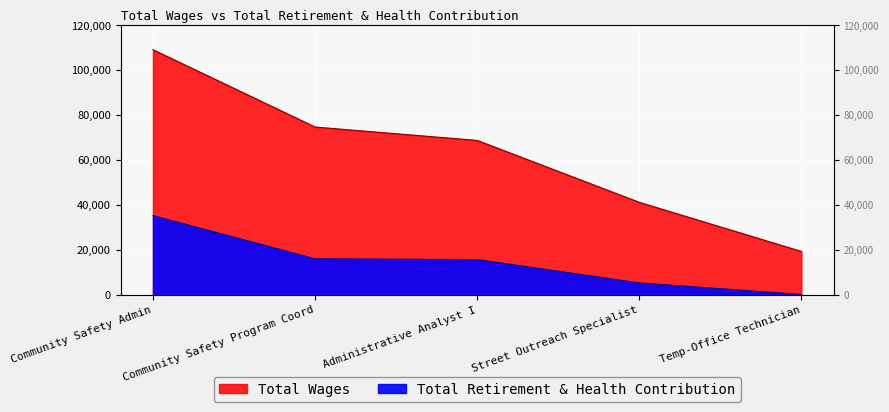

True or false: Total Retirement & Health Contribution and Total Wages cross at least once.

False